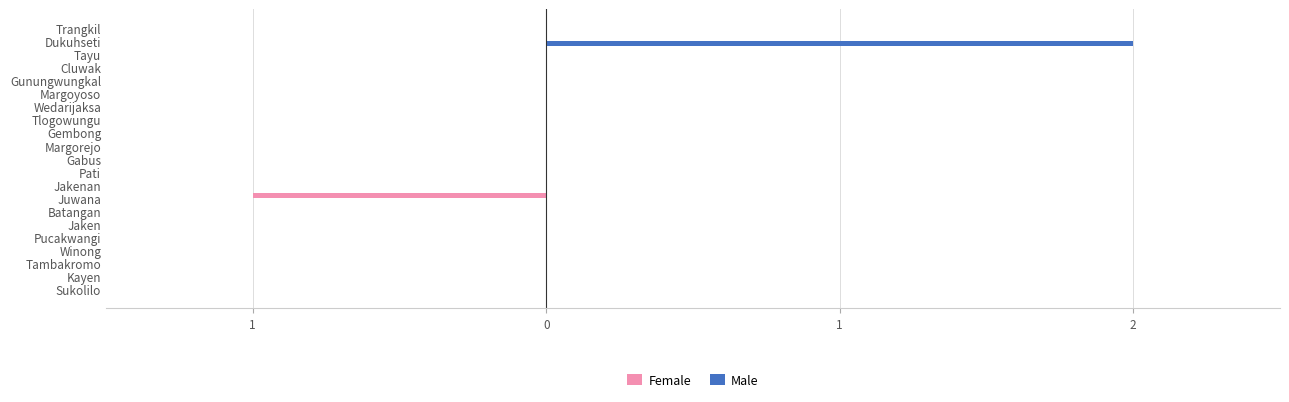

Reading right to left, extract all data points from this chart.

Female: 0	0	0	0	0	0	0	0	0	0	0	0	0	-1	0	0	0	0	0	0	0
Male: 0	2	0	0	0	0	0	0	0	0	0	0	0	0	0	0	0	0	0	0	0